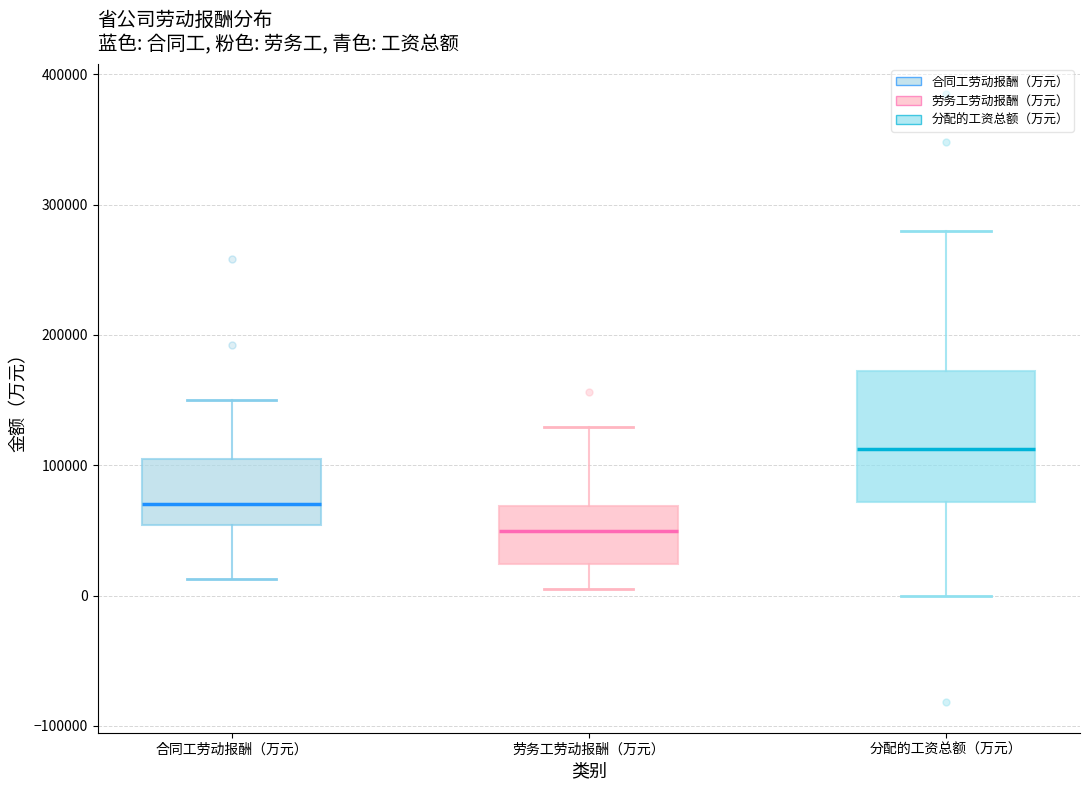

Which box is the tallest, from its lower edge to its upper edge?

分配的工资总额（万元）